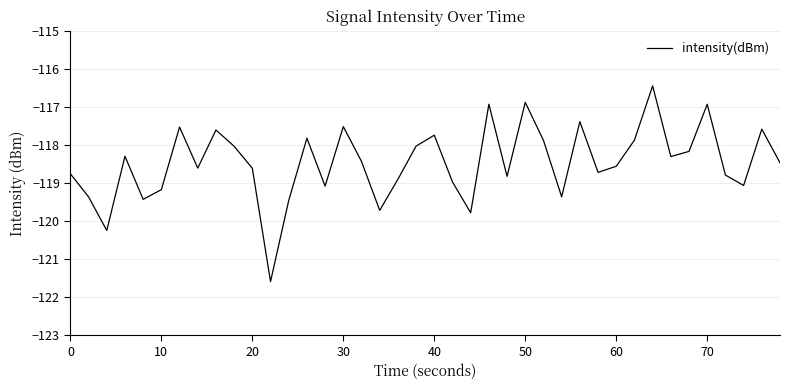

What is the difference between the maximum and minimum values?

5.1